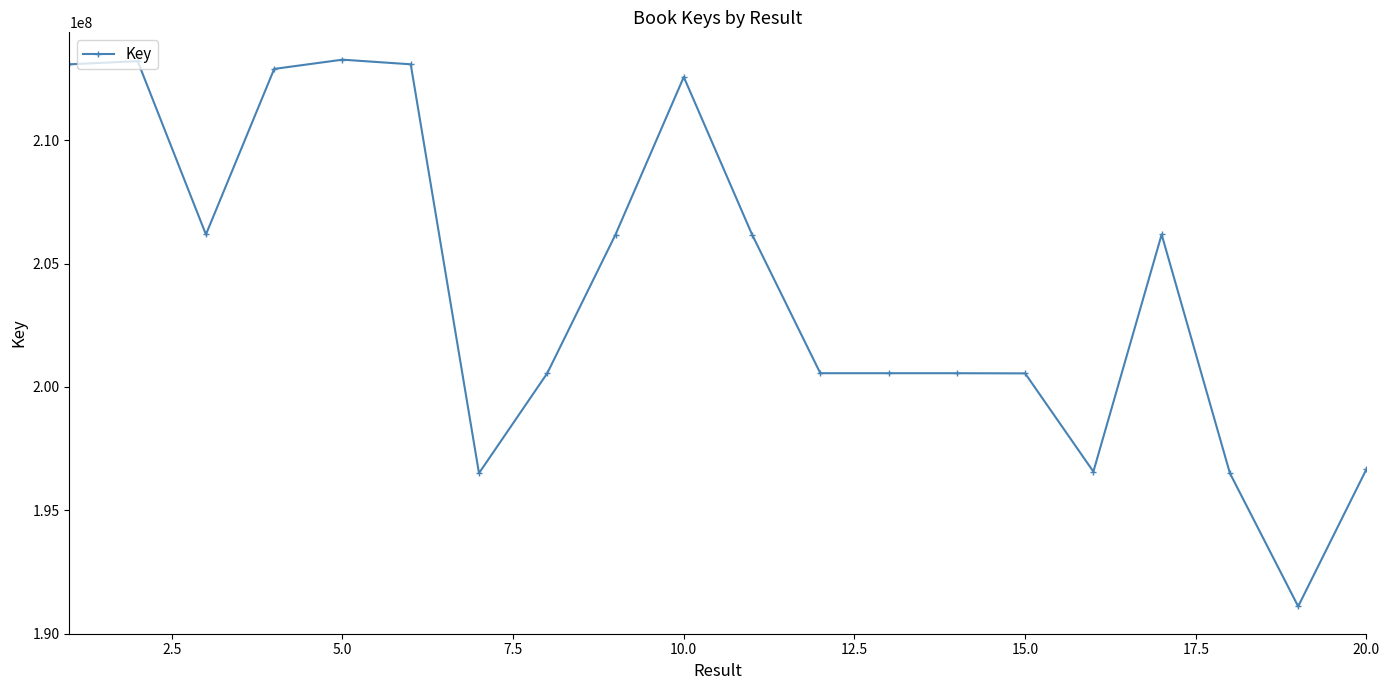

What is the value of the 8th point from the left?

200554771